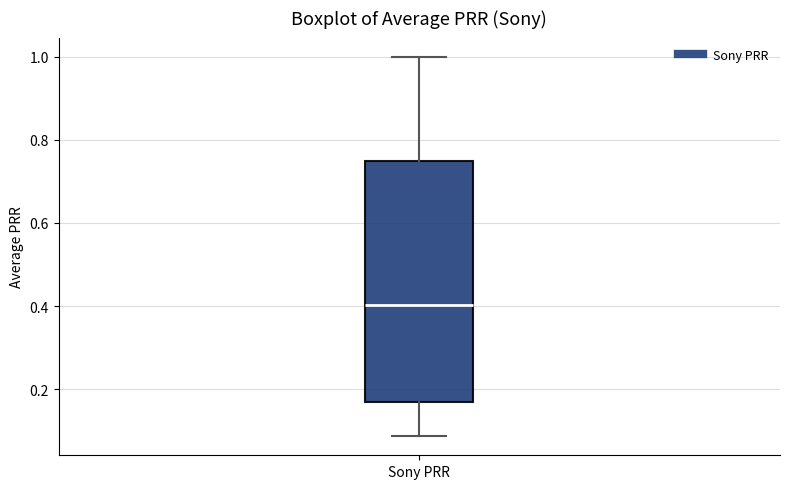

Read this box plot against the y-axis: the position of the median line, the range covered by the box, and the ends of both whiskers. The values are not printed on the chart, so give them approximately, as read against the axis.

median 0.40, box 0.16 to 0.74, whiskers 0.08 to 1.00